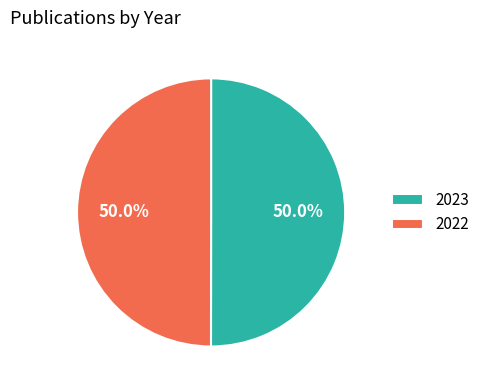

Is the sum of 2023 and 2022 greater than half?

Yes